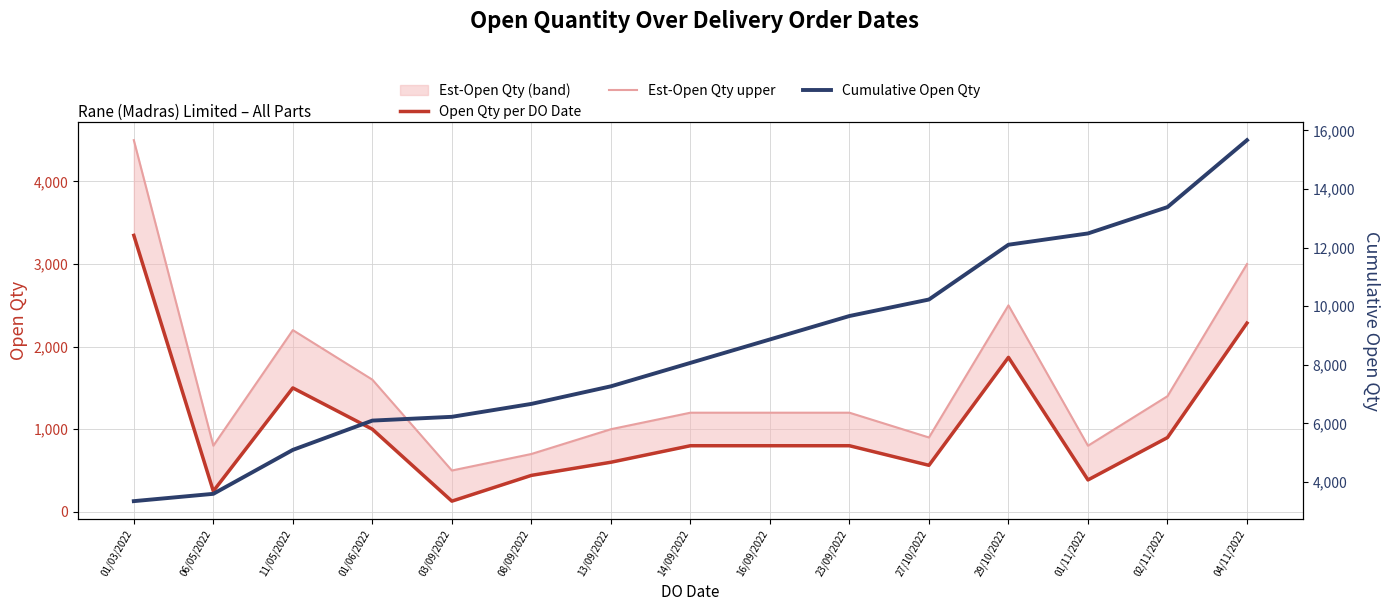

How many times do Cumulative Open Qty and Est-Open Qty upper cross each other?

1